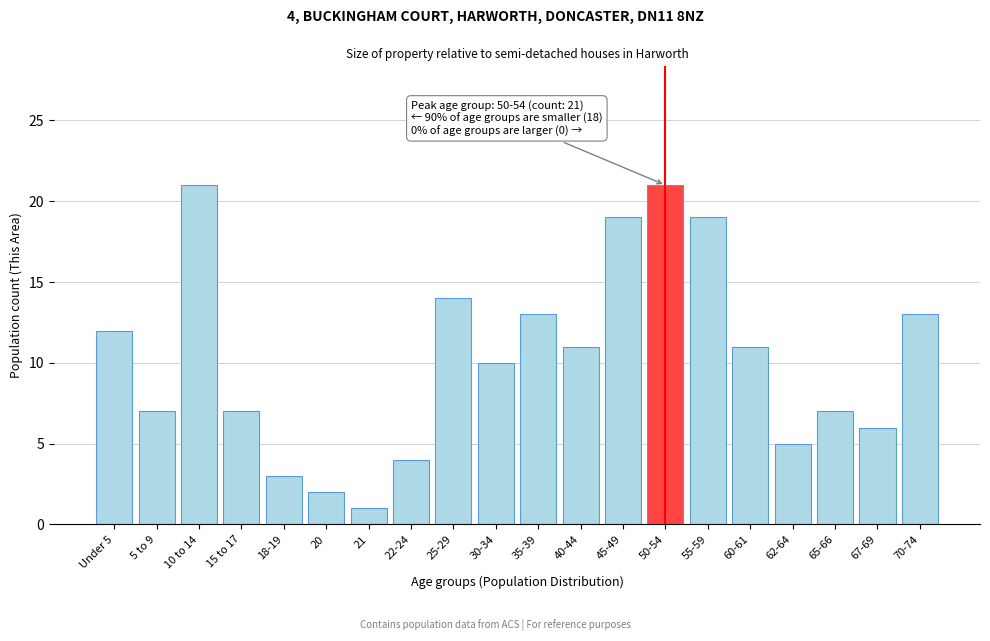

Reading left to right, transcribe all the data shown in this chart.

Under 5=12	5 to 9=7	10 to 14=21	15 to 17=7	18-19=3	20=2	21=1	22-24=4	25-29=14	30-34=10	35-39=13	40-44=11	45-49=19	50-54=21	55-59=19	60-61=11	62-64=5	65-66=7	67-69=6	70-74=13